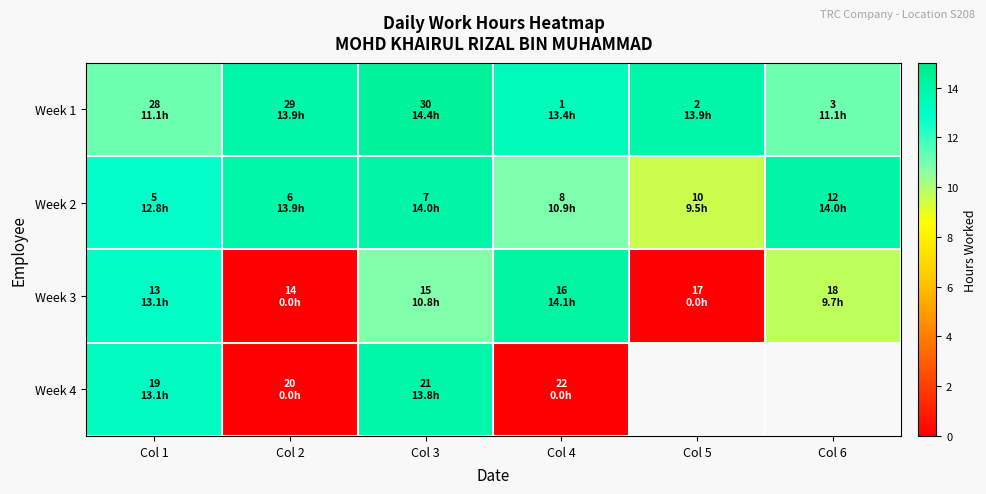

Between Col 3 and Col 4, which series saw the biggest shift?

Week 4